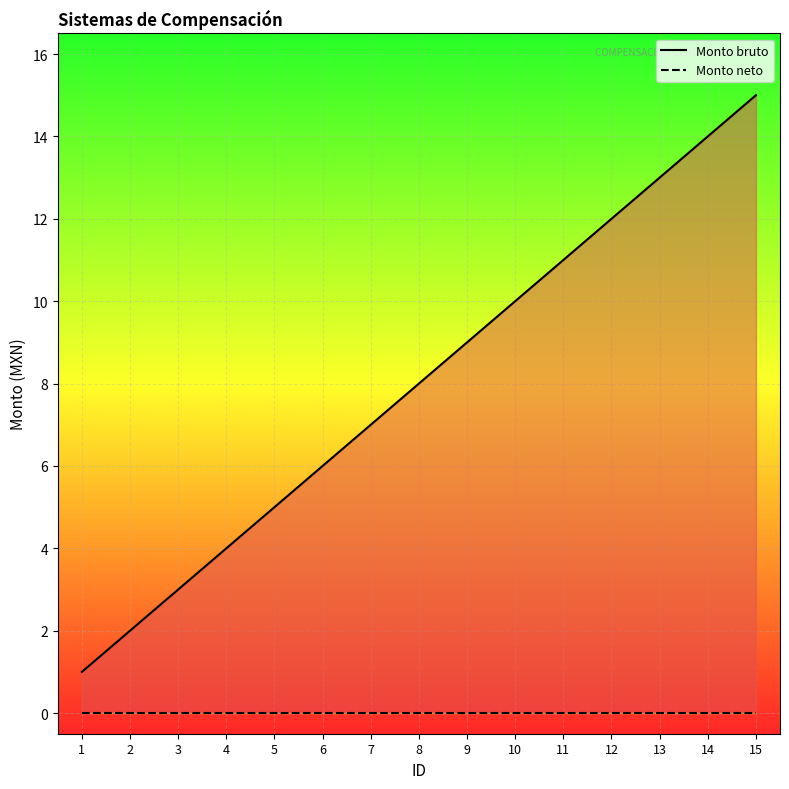

Between 1 and 10, which is larger?

10